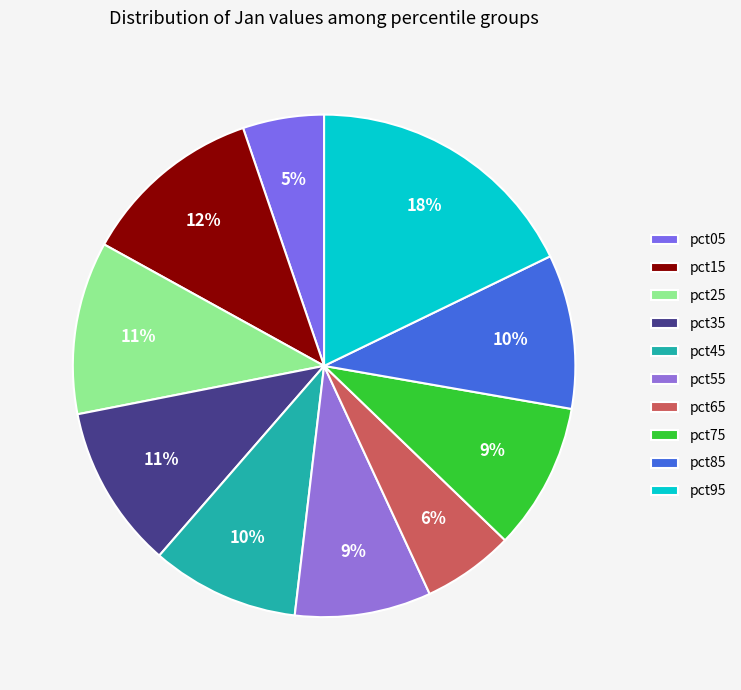

Does pct95 represent more than half of the total?

No